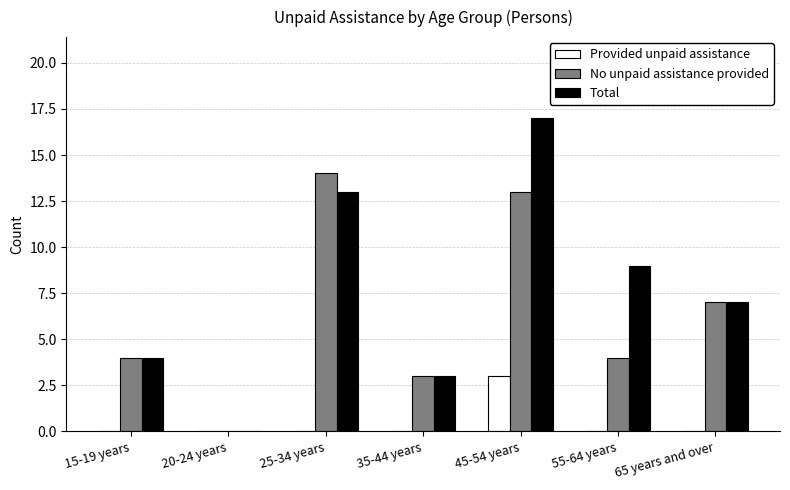

What is the spread (max minus min) of values at 65 years and over?

7